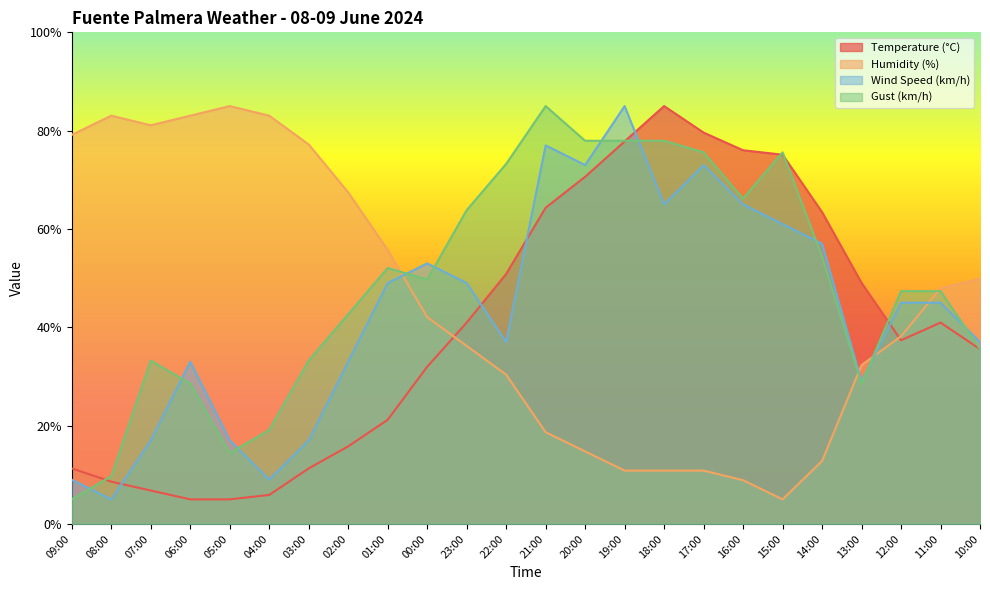

True or false: Gust (km/h) has a value of 27.8 at 20:00.

False